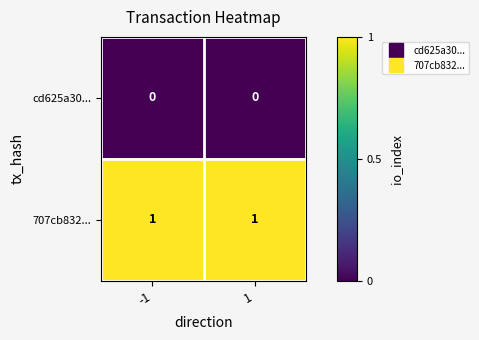

How many series are shown in this chart?

2